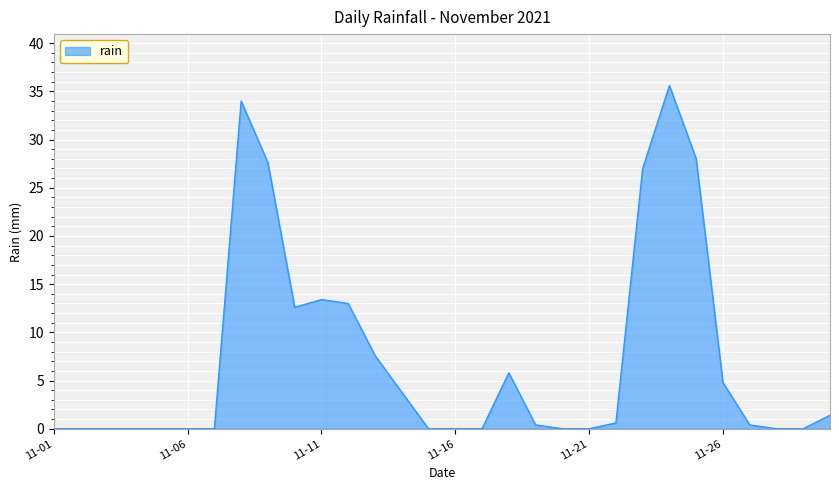

What is the maximum value shown in the chart?

35.6